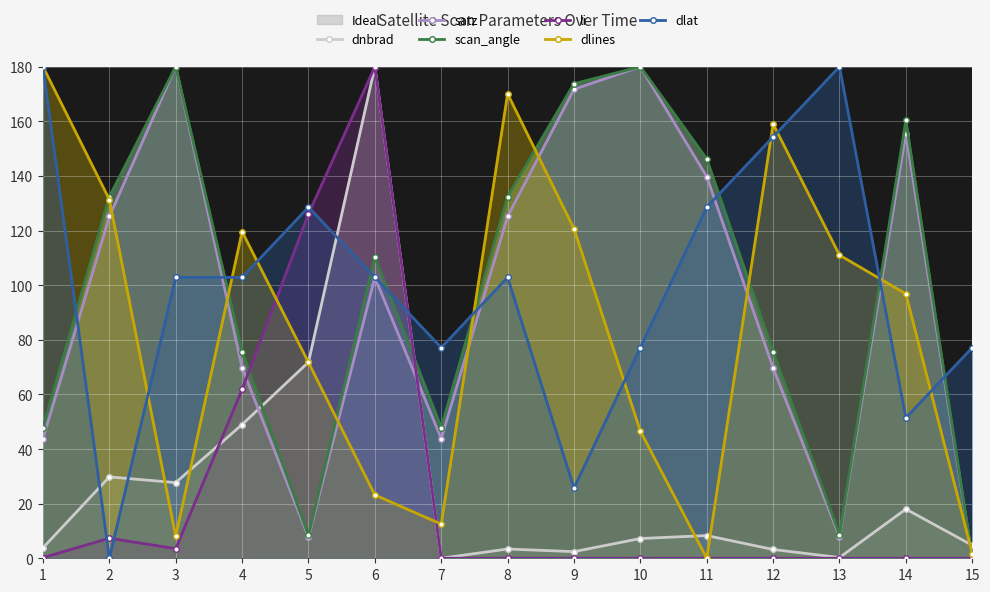

True or false: scan_angle and satz cross at least once.

False